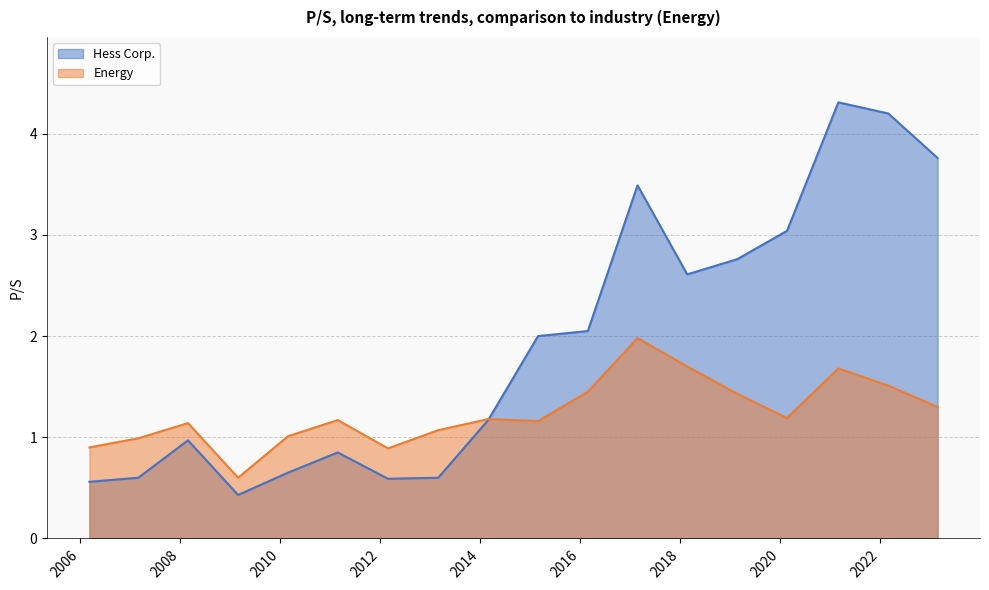

What is the sum of the Energy values at 2017-02-23 and 2010-02-26?

3.0